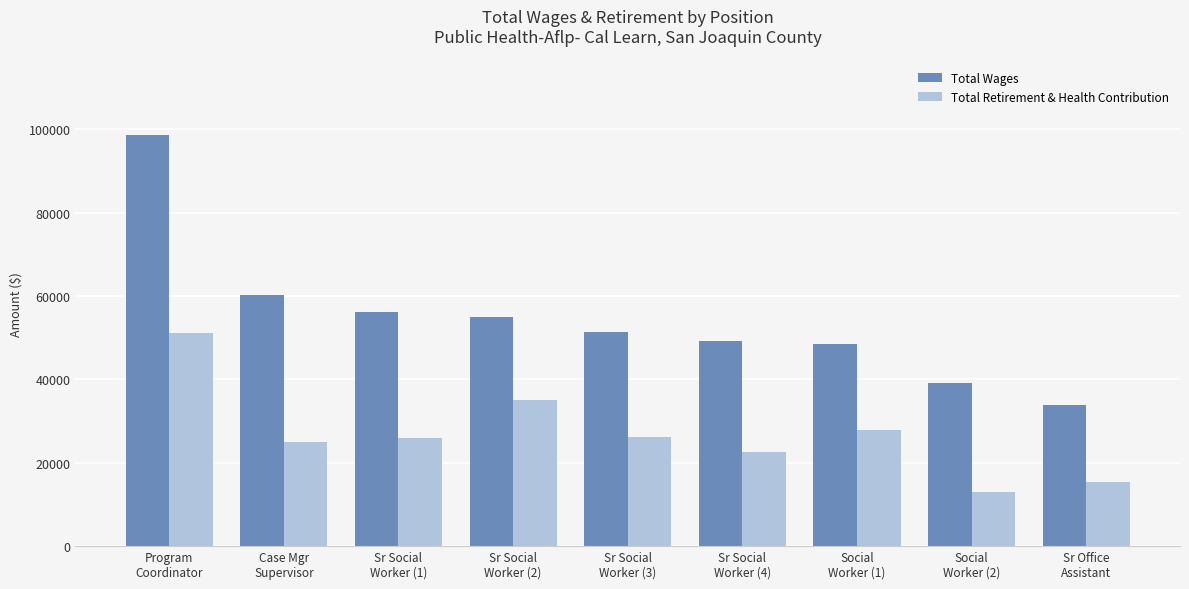

Between Program
Coordinator and Case Mgr
Supervisor, which series saw the biggest shift?

Total Wages